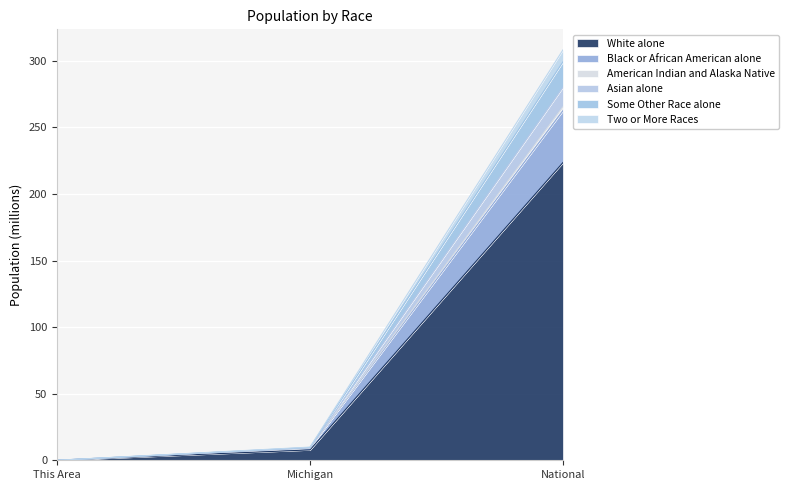

Is the value of Two or More Races at This Area greater than the value of Some Other Race alone at Michigan?

No